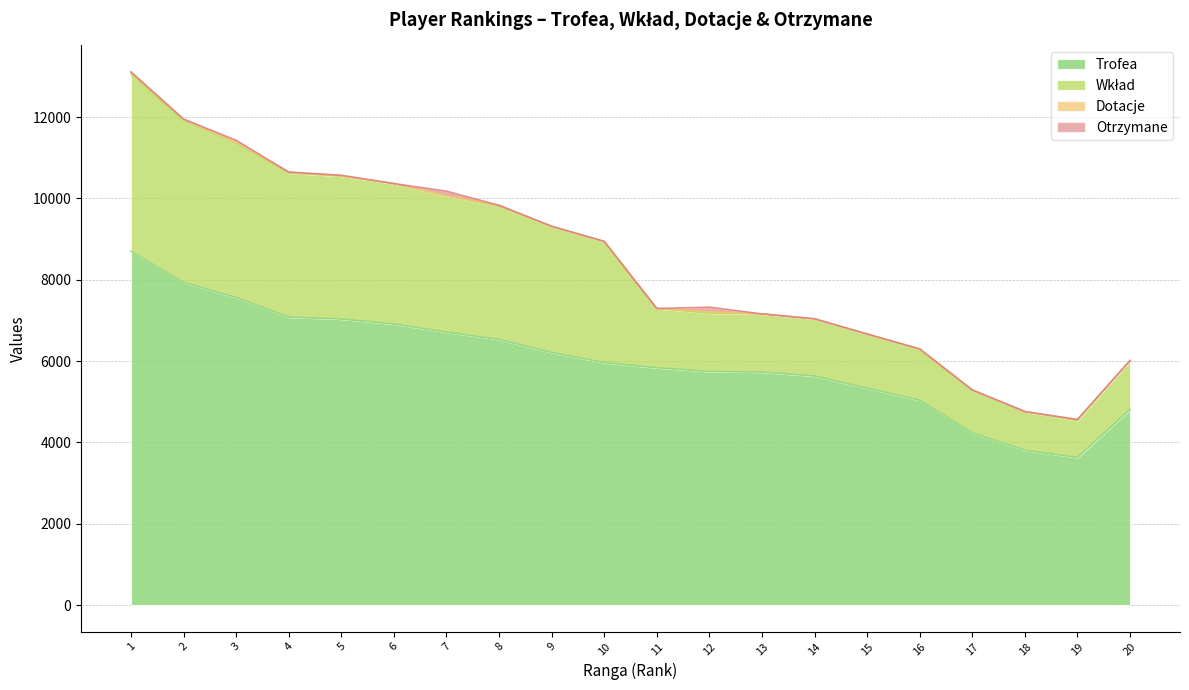

Where is the first local maximum for Otrzymane?

3